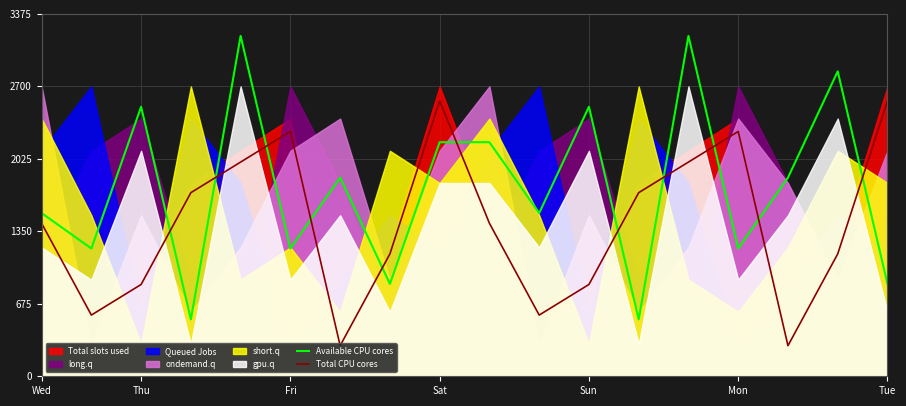

True or false: Available CPU cores has a value of 3740.1 at Sat.

False